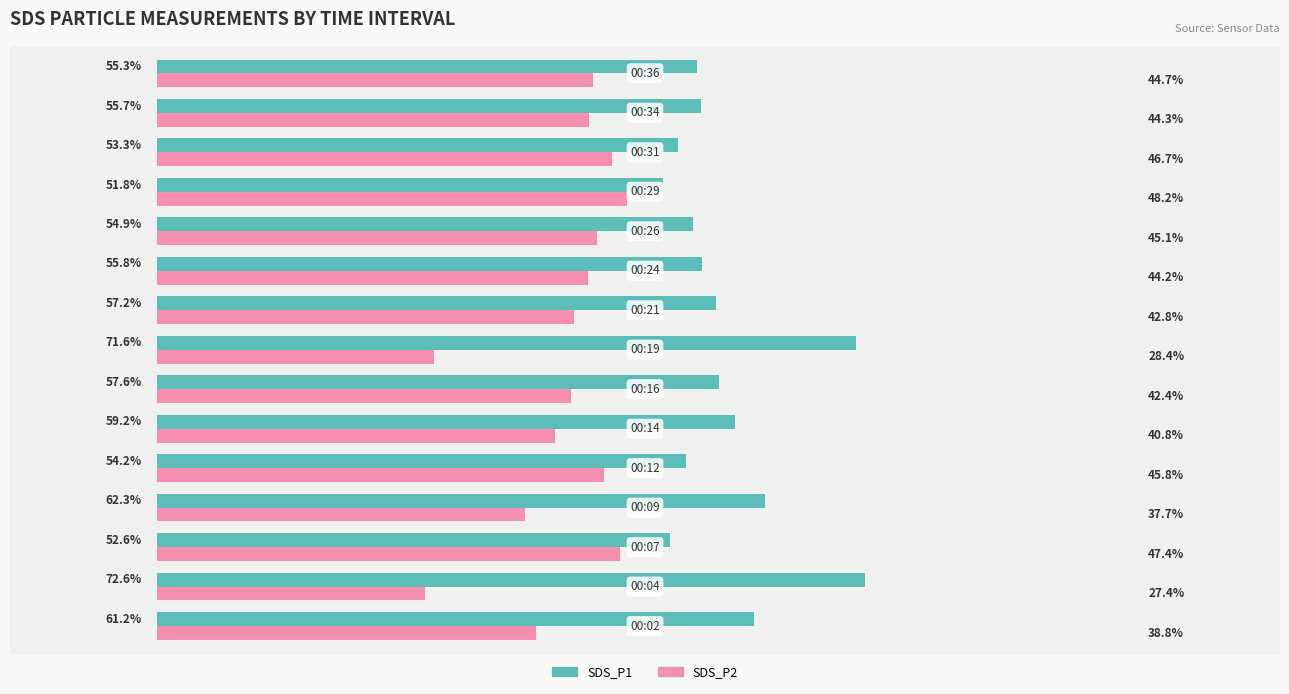

List the series in order of their peak value, highest first.

SDS_P1, SDS_P2